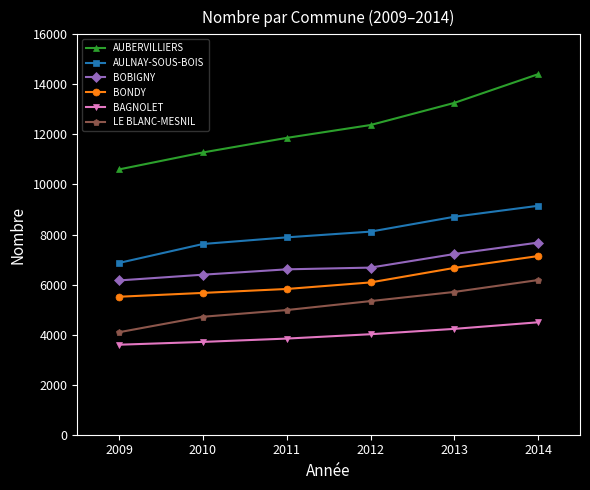

Which series has the largest range (max minus min)?

AUBERVILLIERS